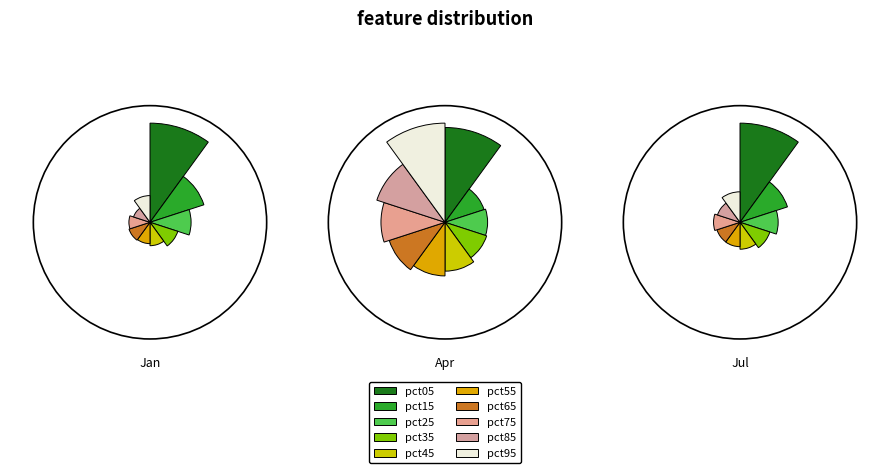

Count the number of slices in the pie.

10